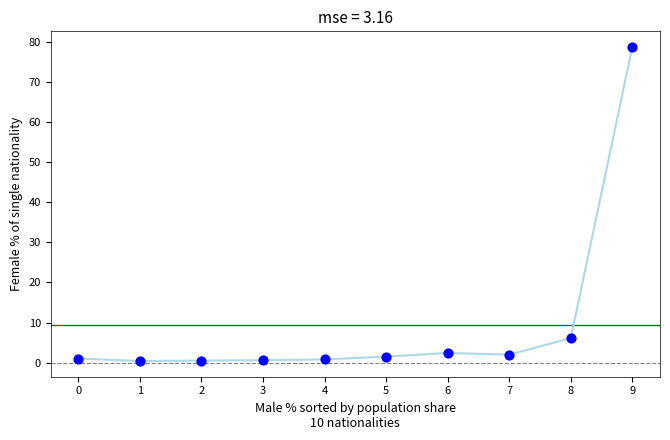

What Y value in the scatter plot is closest to 39?

6.1